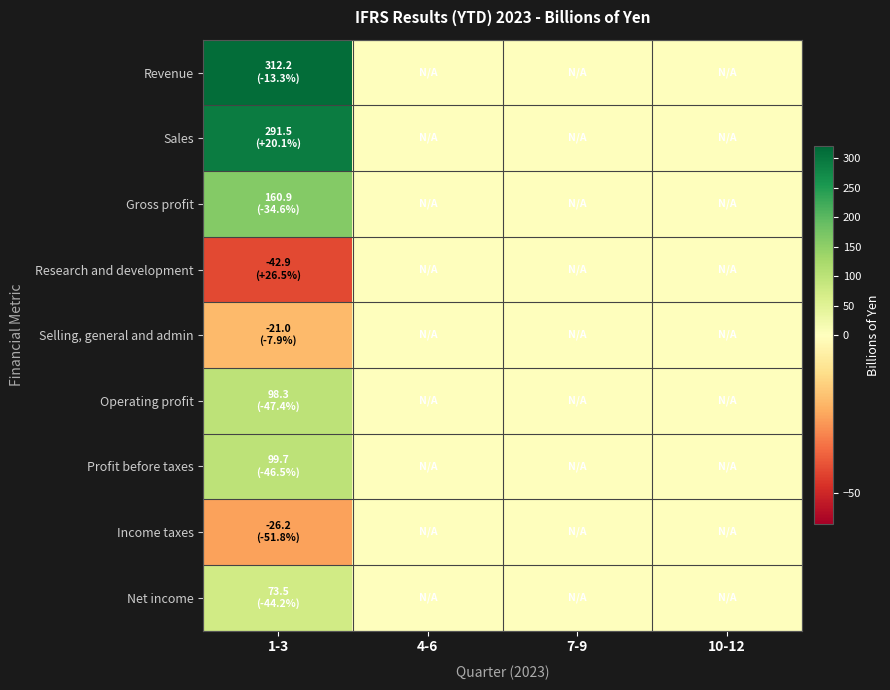

At 4-6, list the series in order from smallest to largest.

Revenue, Sales, Gross profit, Research and development, Selling, general and admin, Operating profit, Profit before taxes, Income taxes, Net income